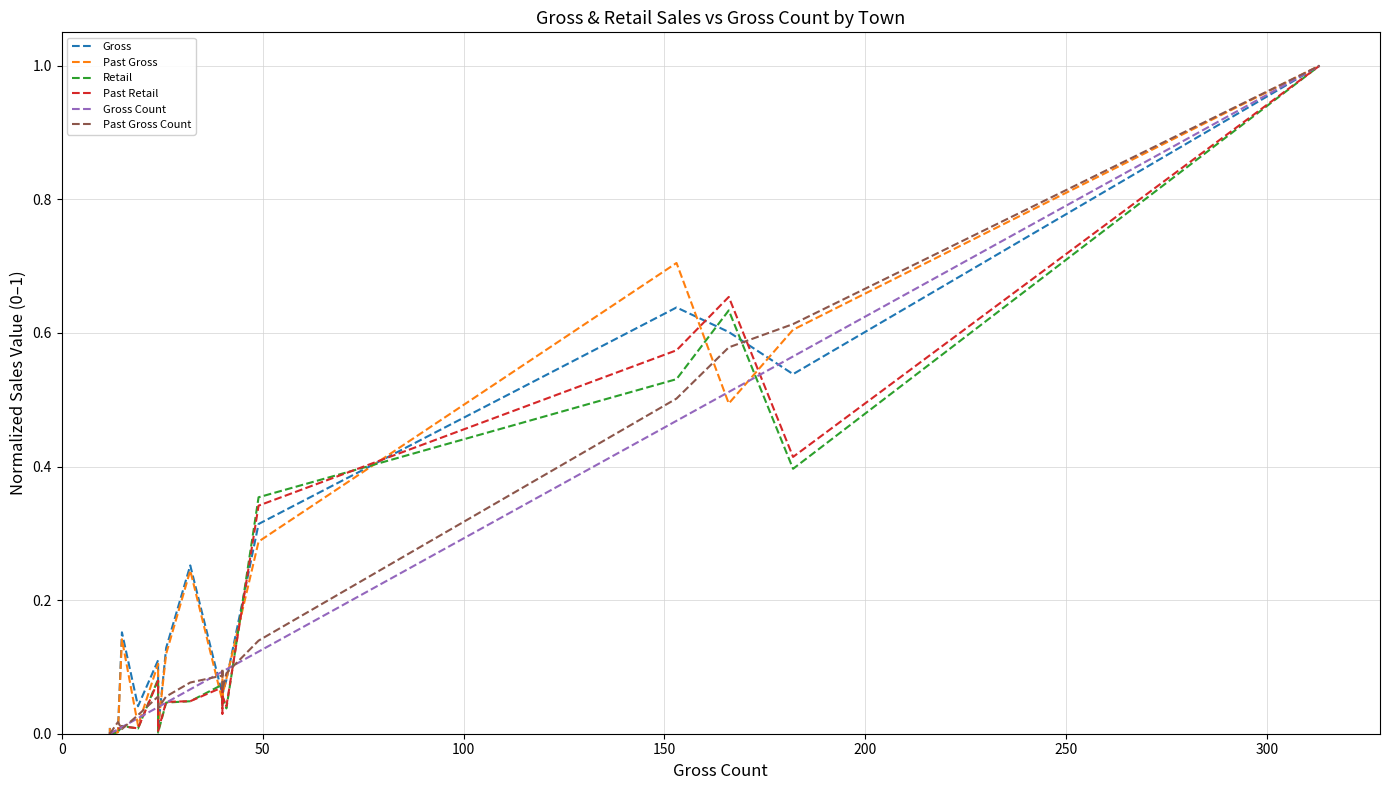

Which series has the largest range (max minus min)?

Gross